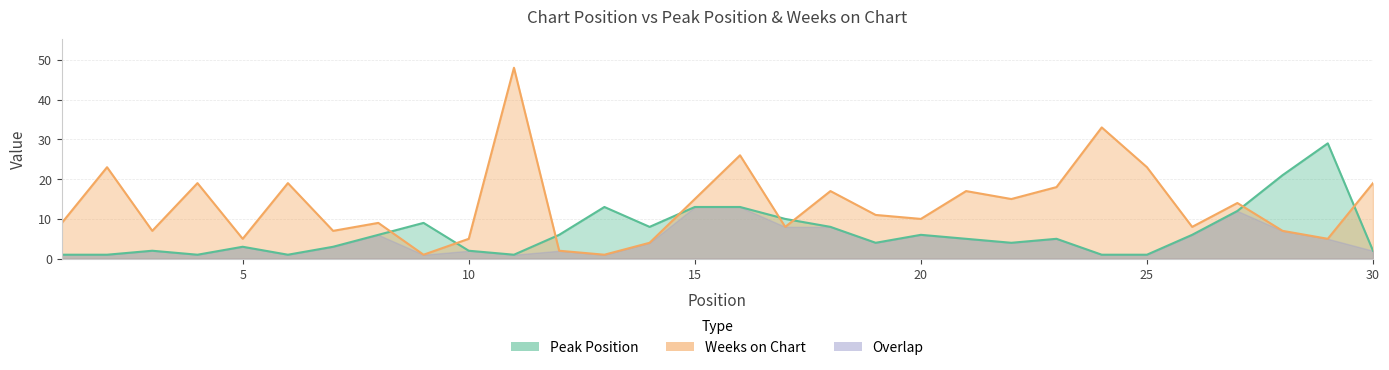

Does the chart have visible grid lines?

Yes